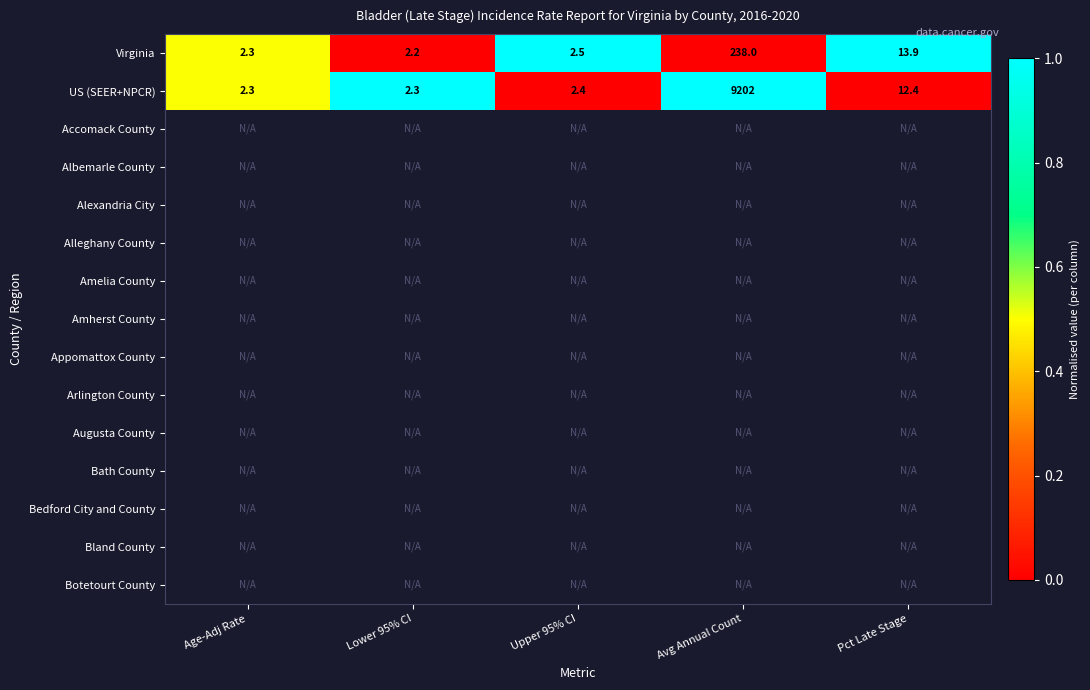

What is the minimum value for US (SEER+NPCR)?

2.3